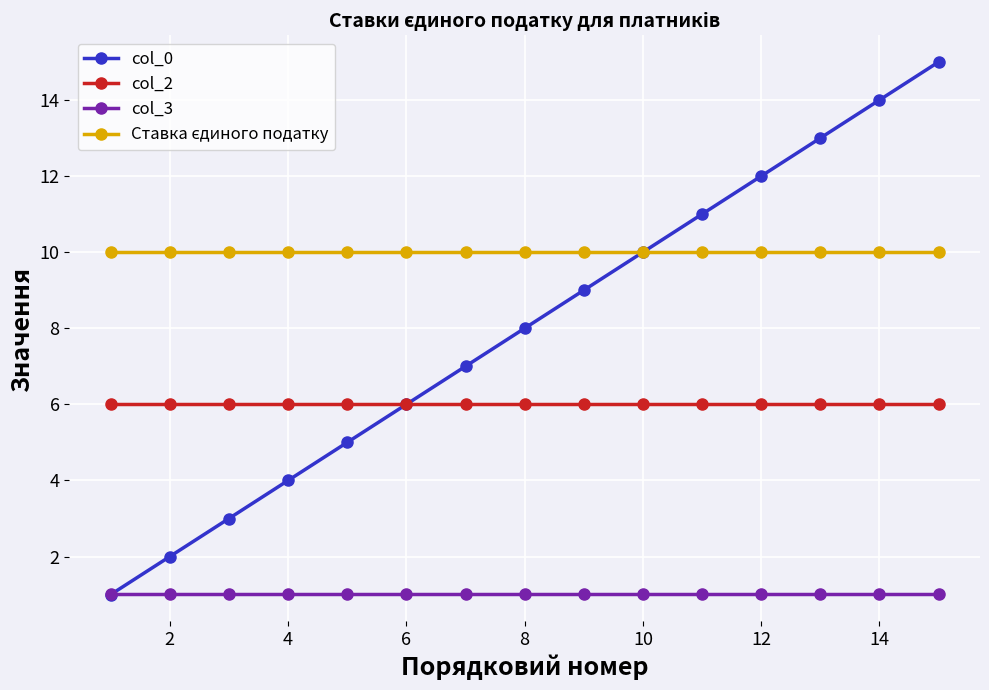

Which series has the largest range (max minus min)?

col_0